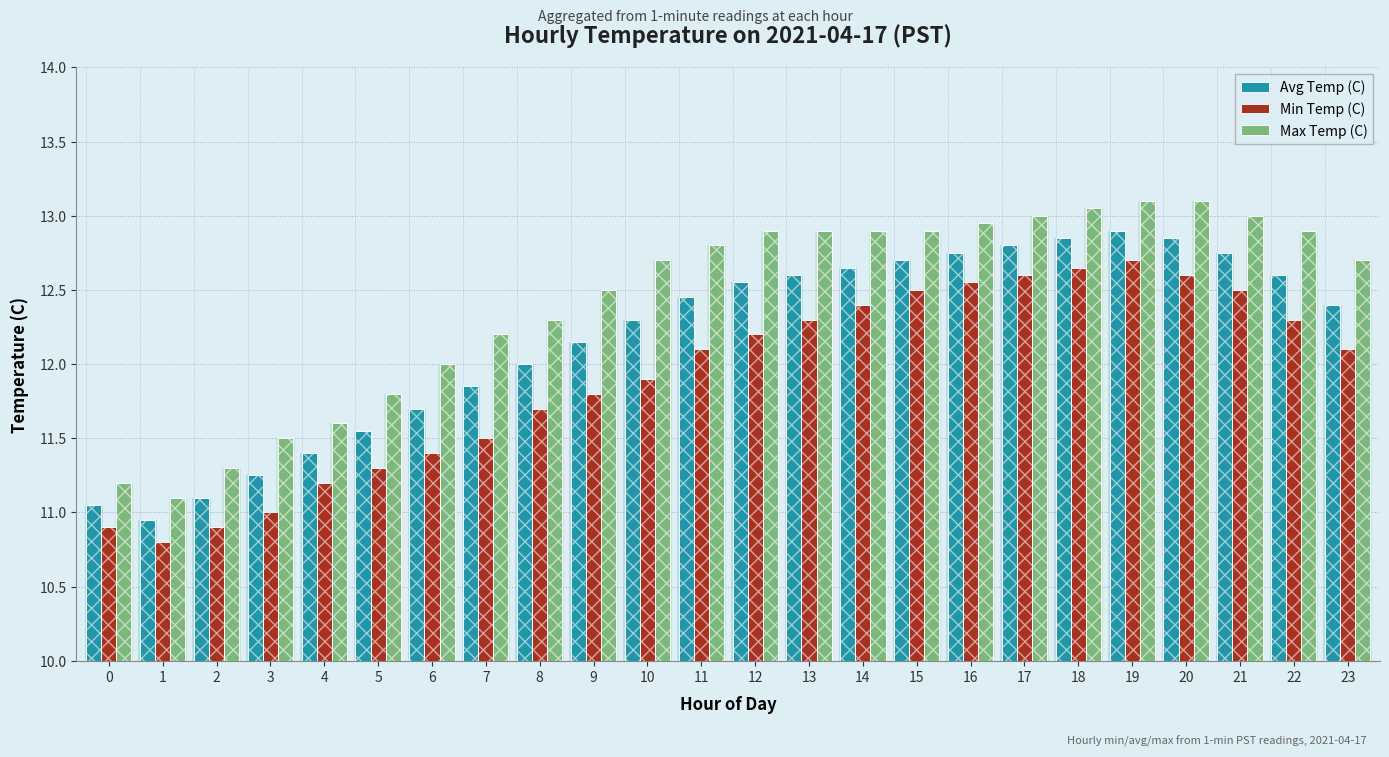

List the labels in order of Max Temp (C) value, largest first.

19, 20, 18, 17, 21, 16, 12, 13, 14, 15, 22, 11, 10, 23, 9, 8, 7, 6, 5, 4, 3, 2, 0, 1